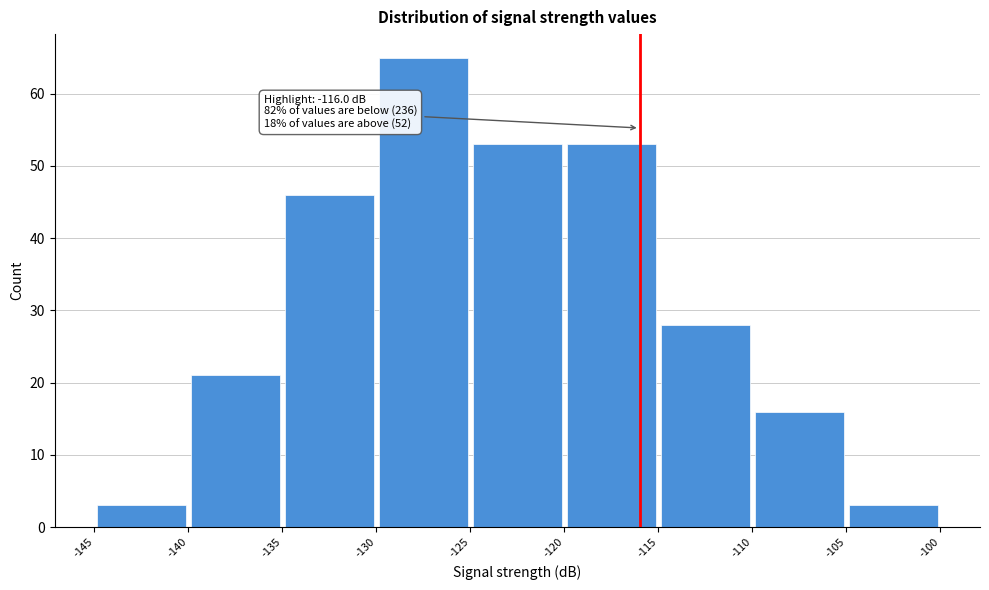

Over which range of the x-axis is the bar tallest?

-130 to -125